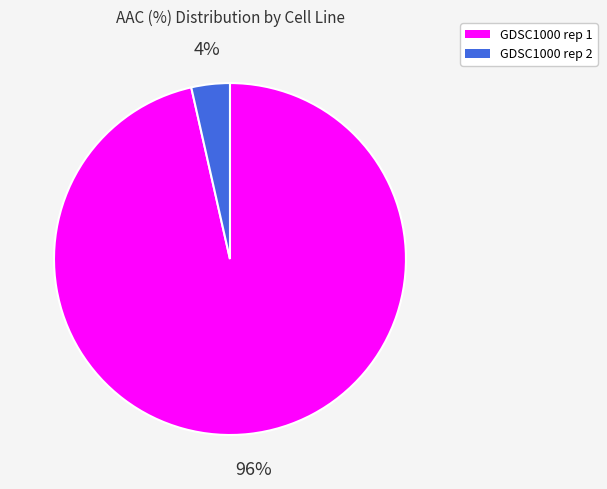

Count the number of slices in the pie.

2